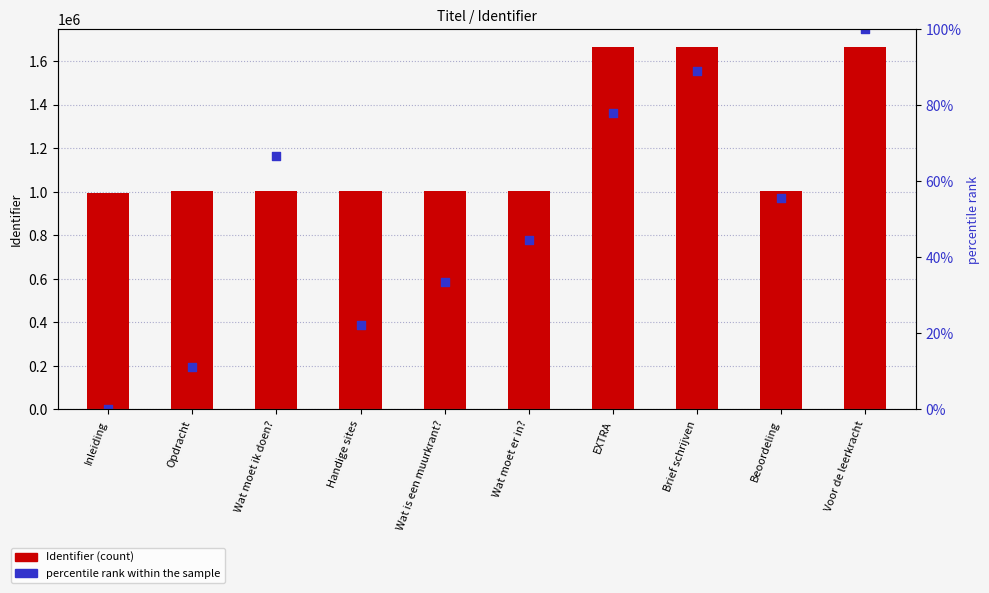

Which series contains the highest Y value?

Identifier (count)